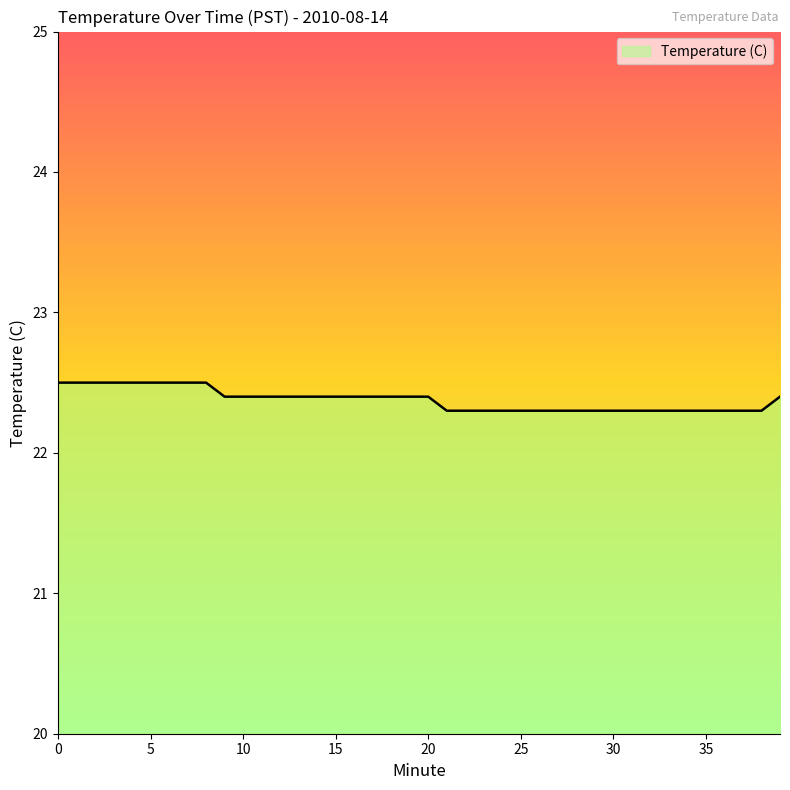

What is the difference between the maximum and second lowest values?

0.2